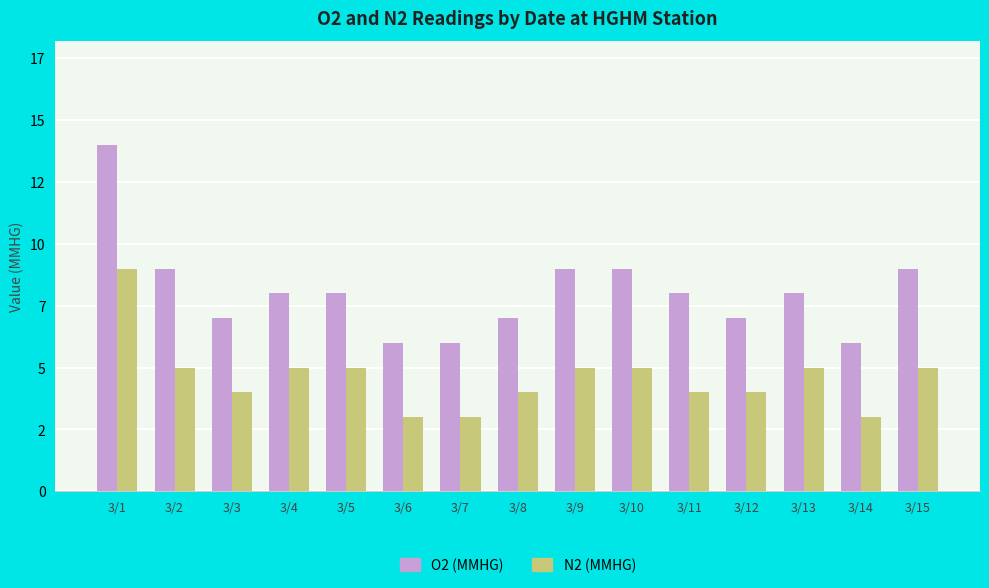

Does the chart contain any negative values?

No